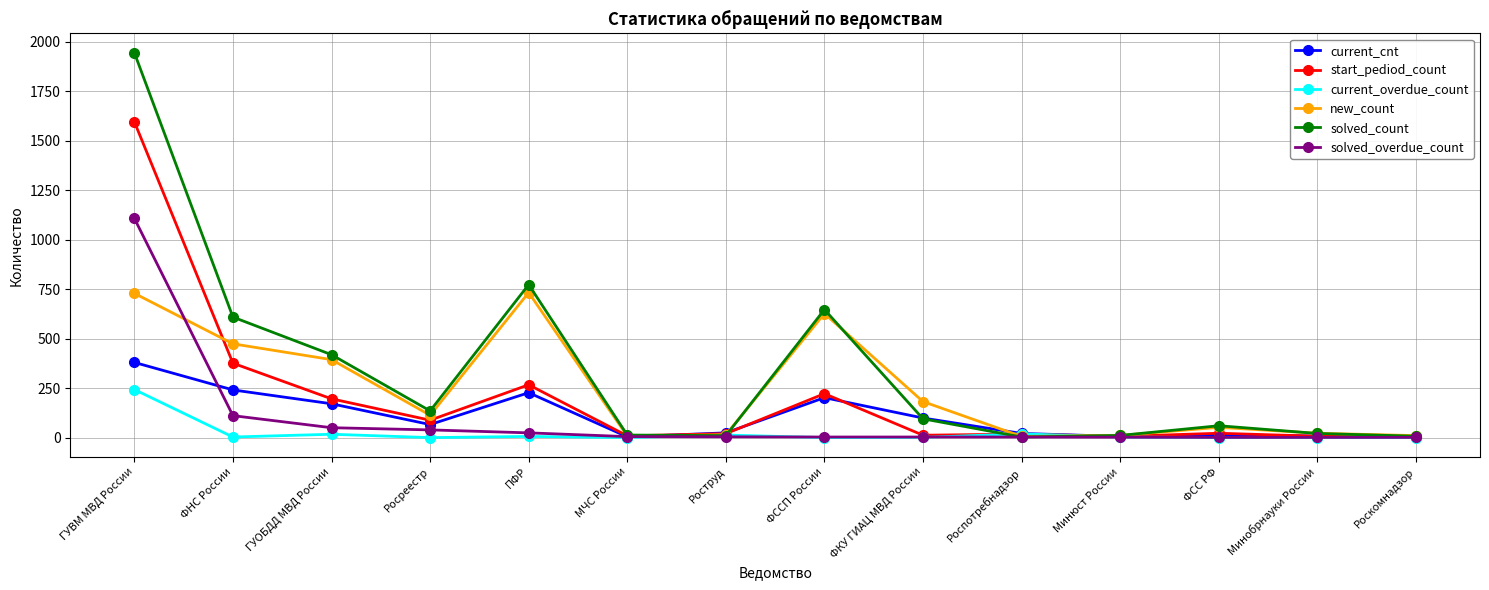

What is the label of the 2nd point from the right?

Минобрнауки России